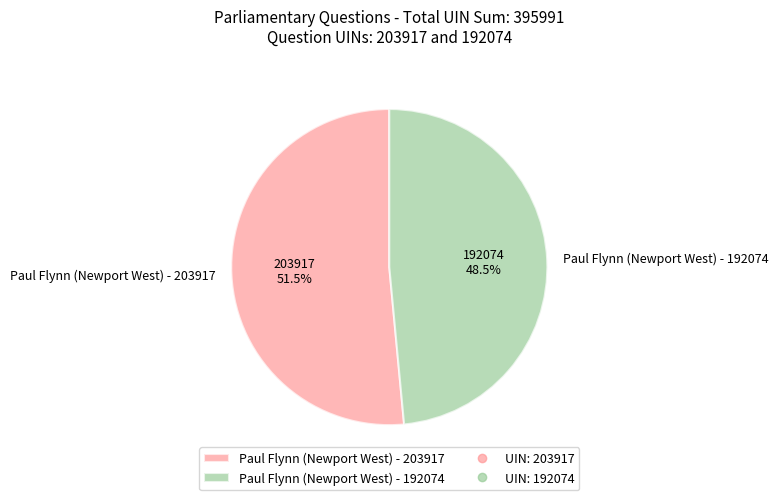

Which category has the biggest portion of the pie?

Paul Flynn (Newport West) - 203917